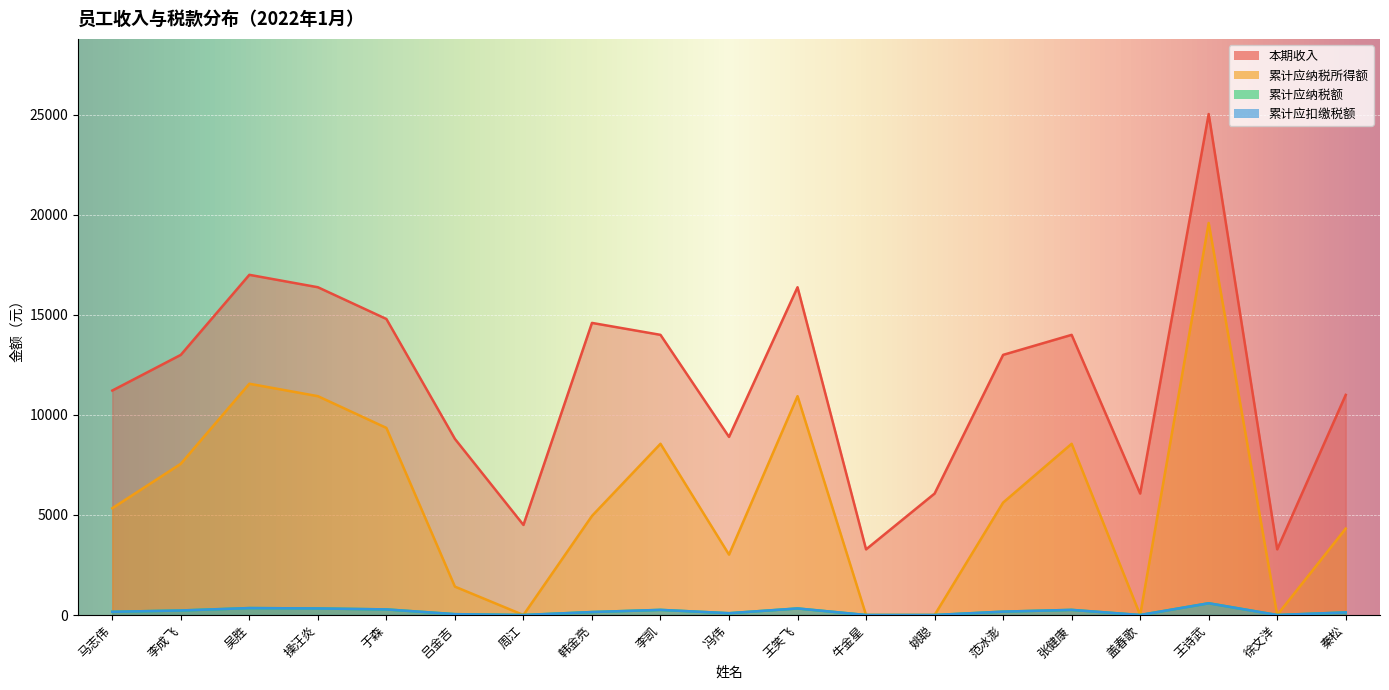

True or false: 累计应纳税所得额 and 累计应纳税额 cross at least once.

False